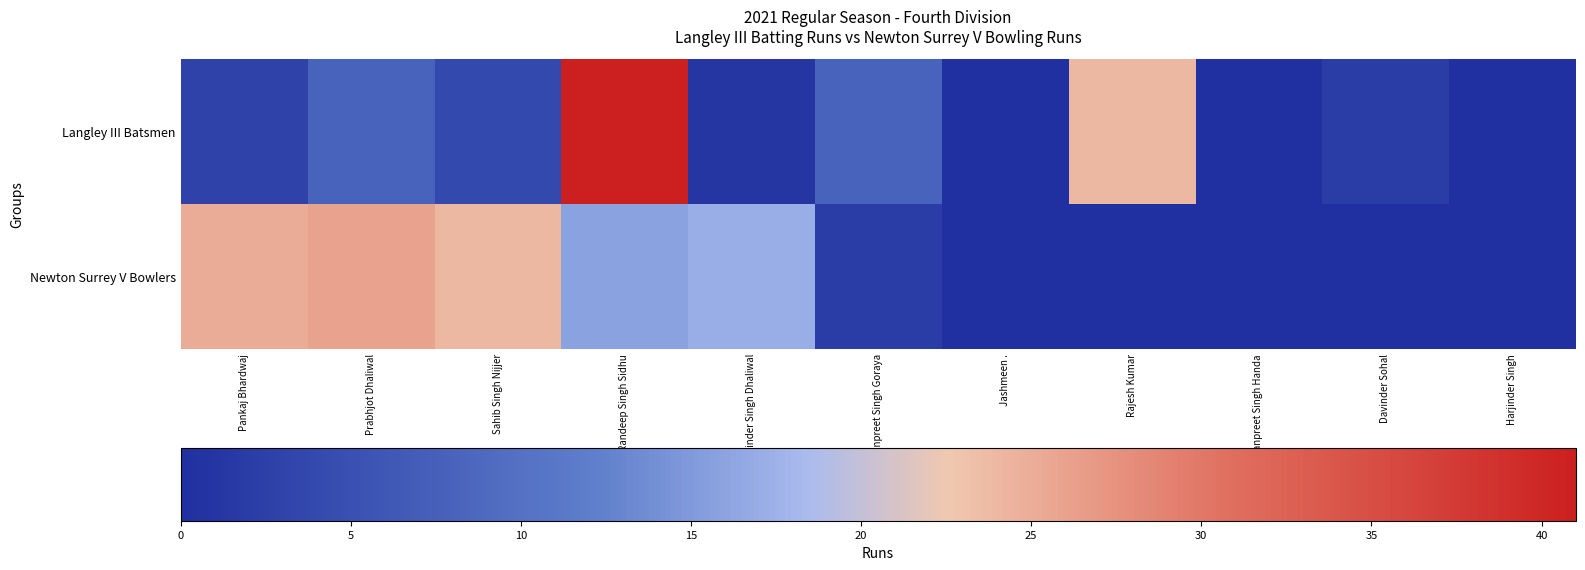

What is the difference between the highest and lowest values at Sahib Singh Nijjer?

20